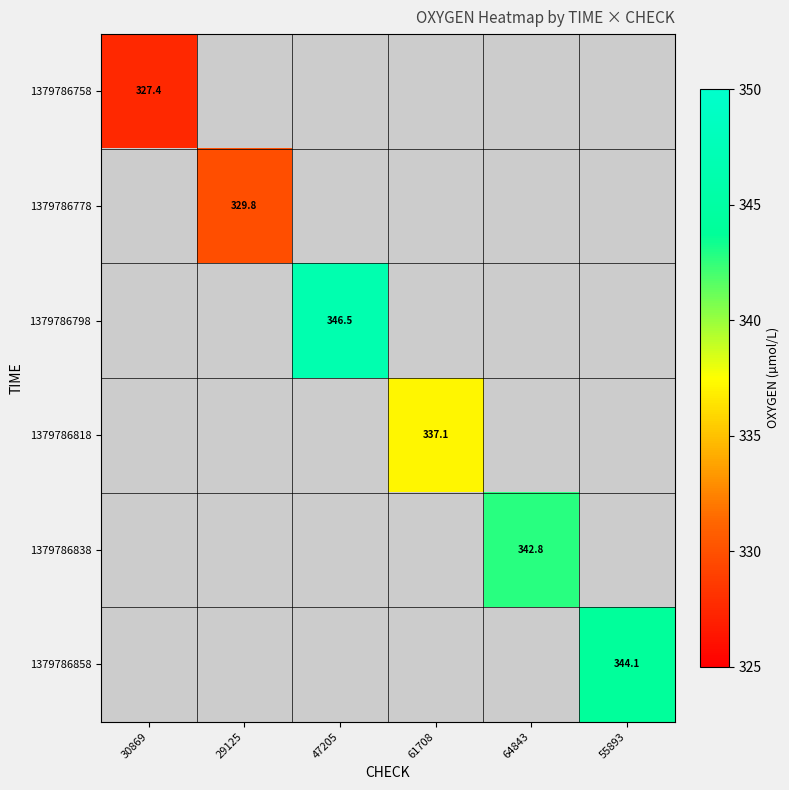

Which category has the lowest value across all series?

30869